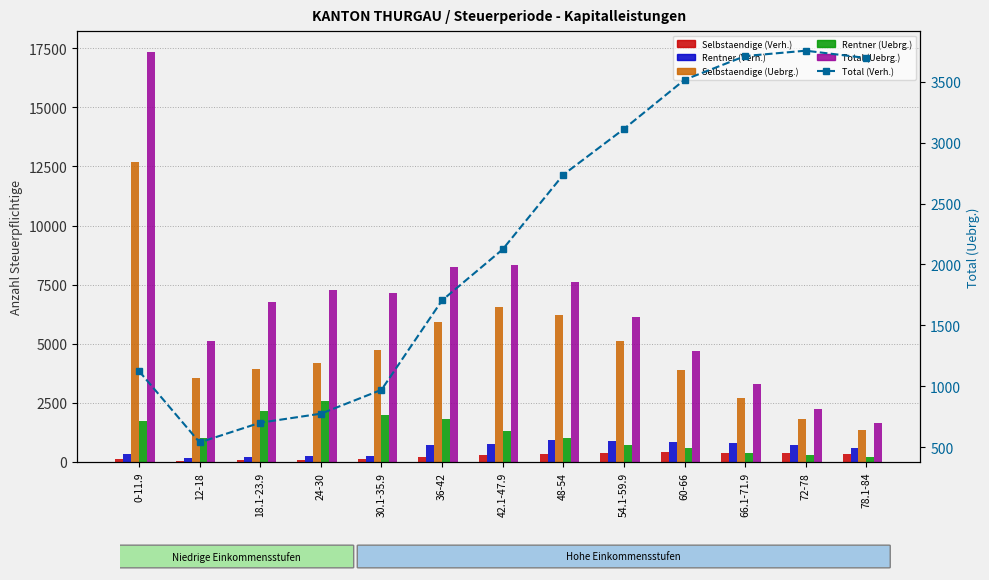

Between 12-18 and 72-78, which is larger?

72-78